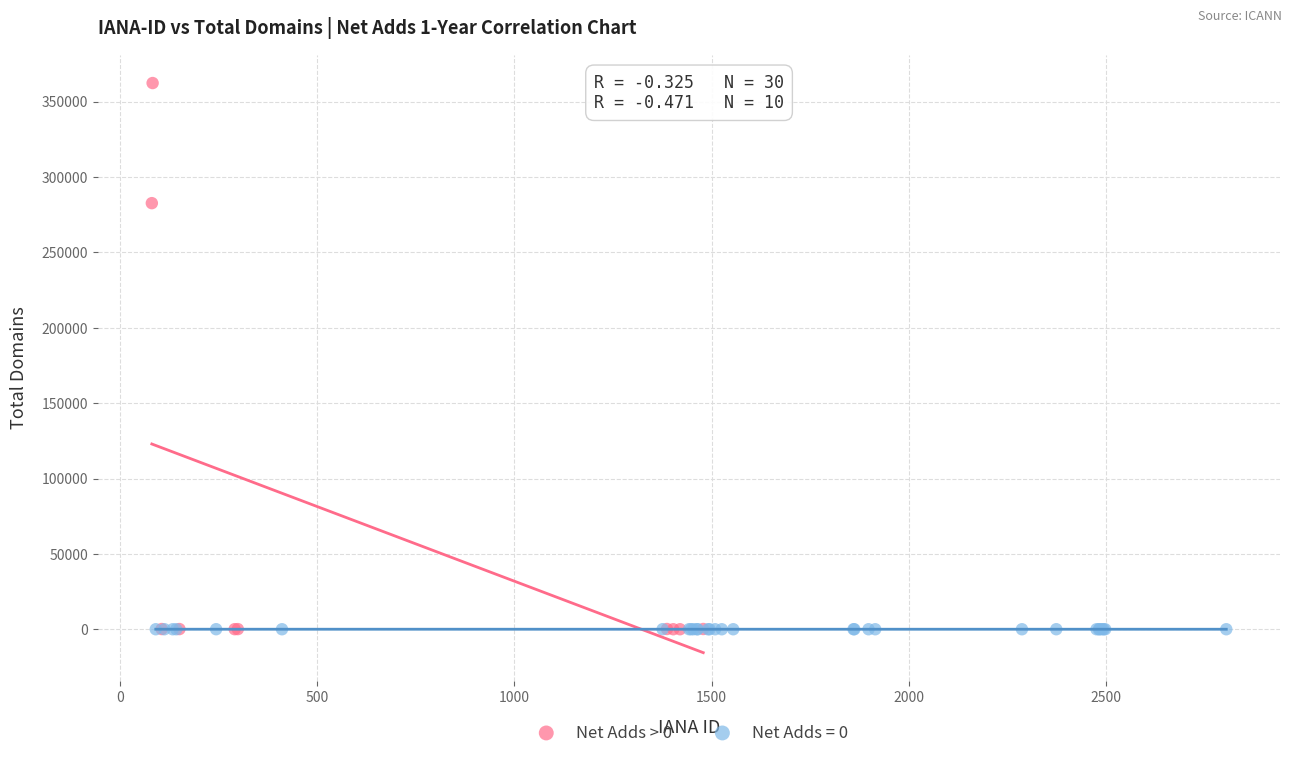

Which series reaches the maximum Y coordinate?

Net Adds > 0